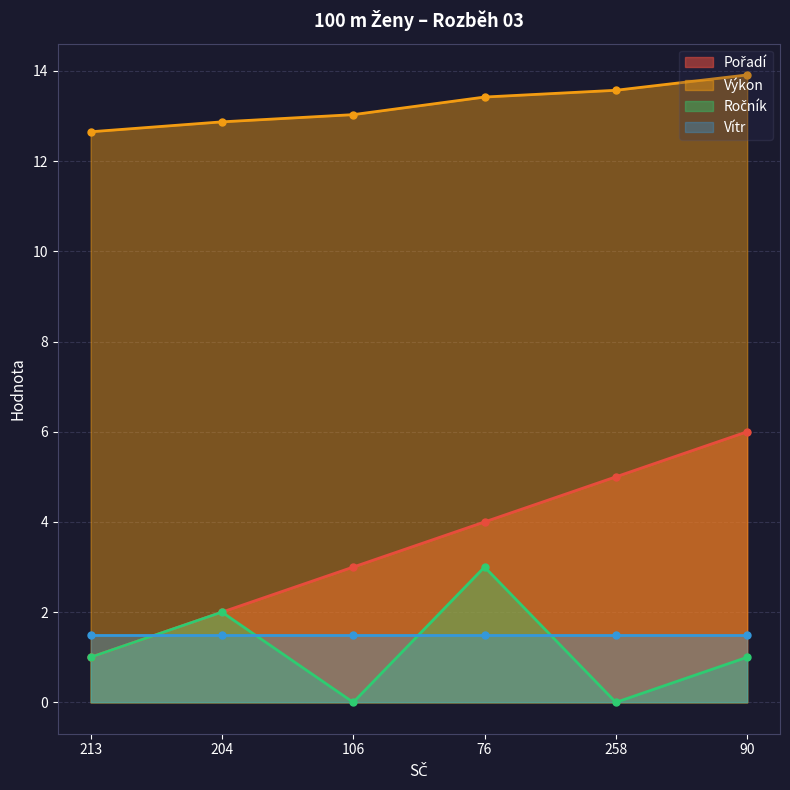

What is the maximum value for Pořadí?

6.0